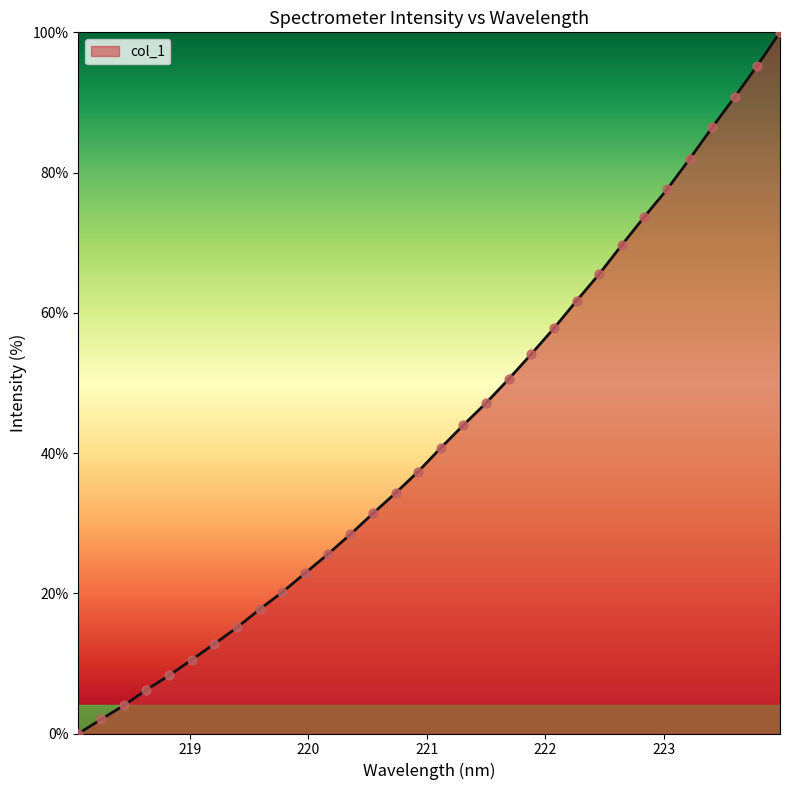

What is the difference between the maximum and minimum values?

100.0